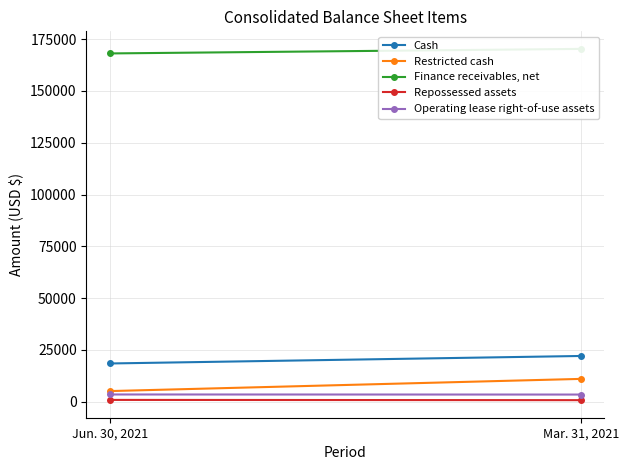

Which series has the widest spread of values?

Restricted cash